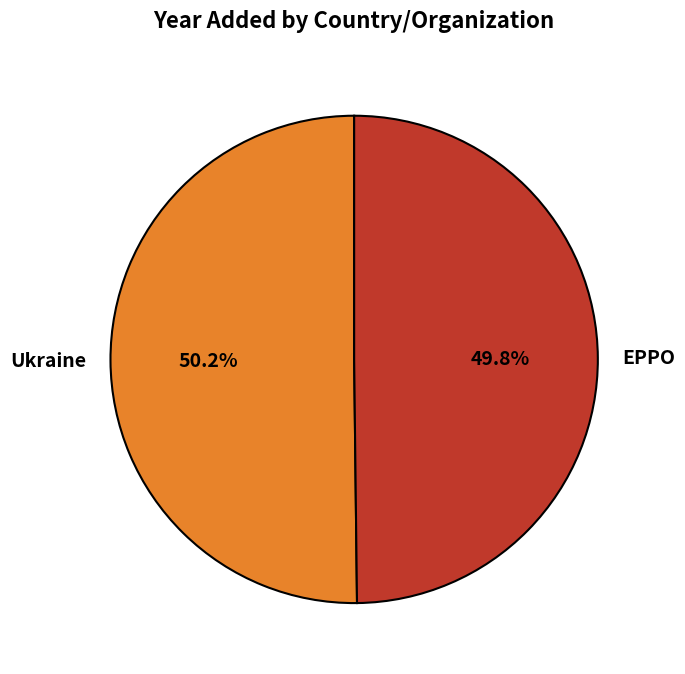

What percentage is the Ukraine slice, to the nearest percent?

50%